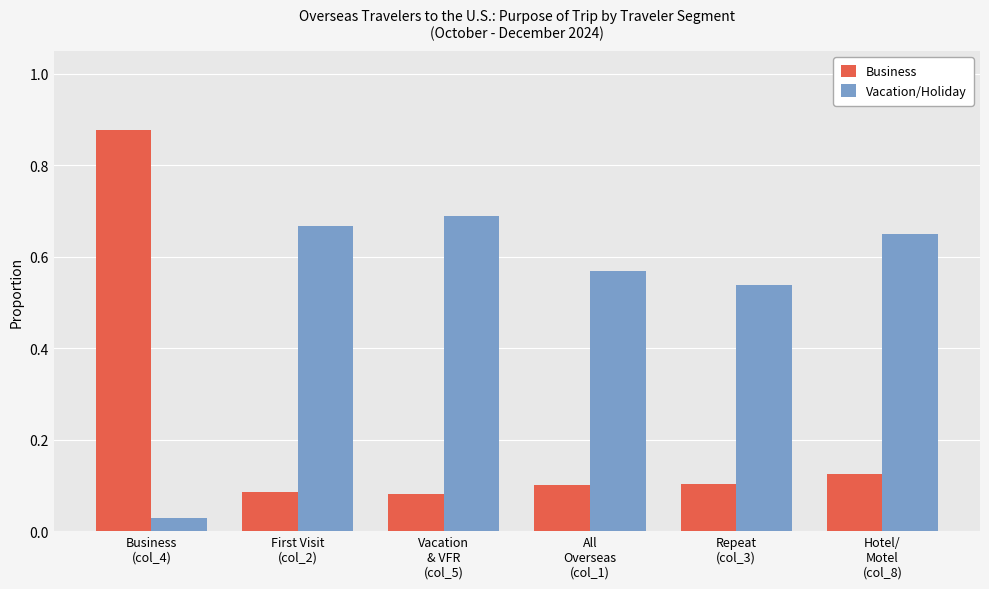

Does the chart contain any negative values?

No